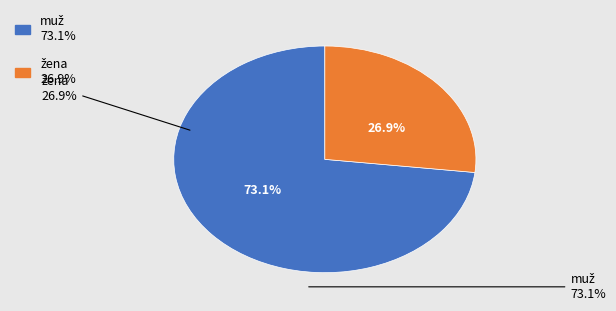

Does any single category account for the majority?

Yes